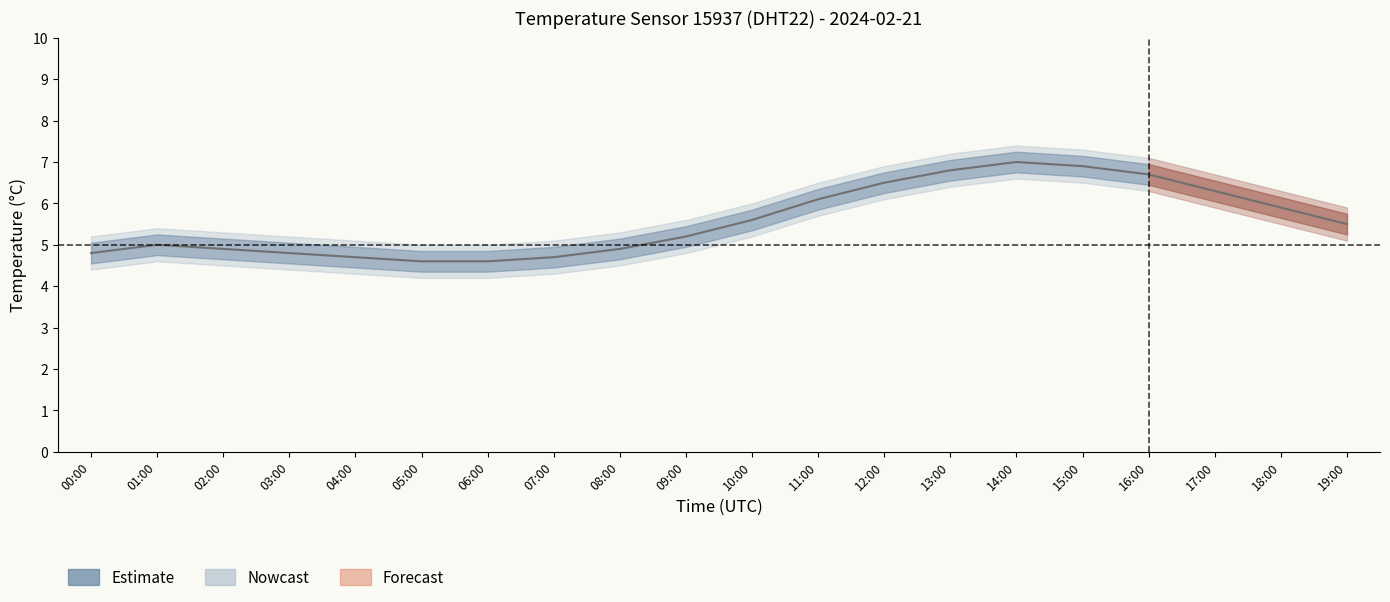

The chart shows a value of 10.9 at 16:00. True or false?

False